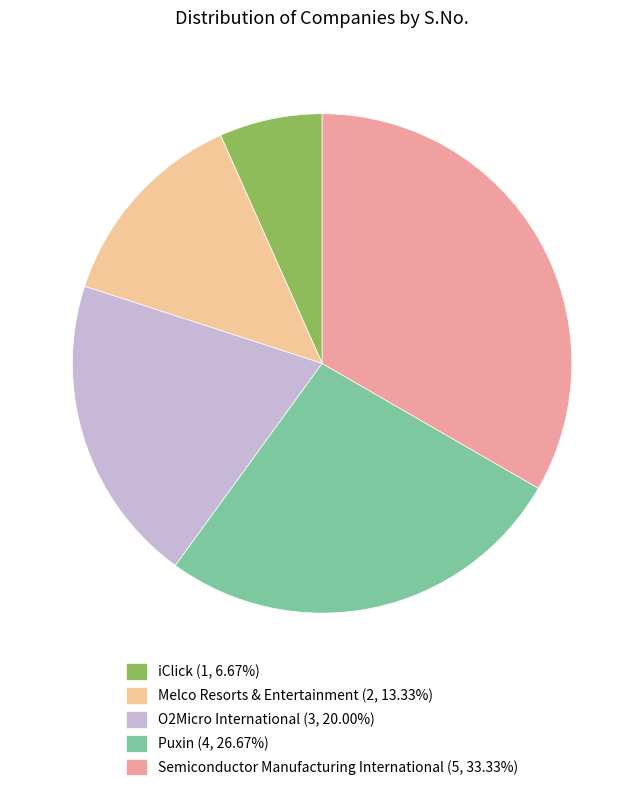

Does O2Micro International (3, 20.00%) represent more than half of the total?

No